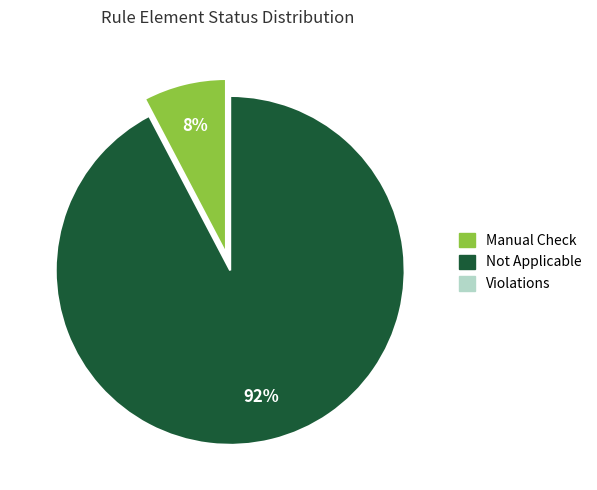

How many slices are in this pie chart?

2